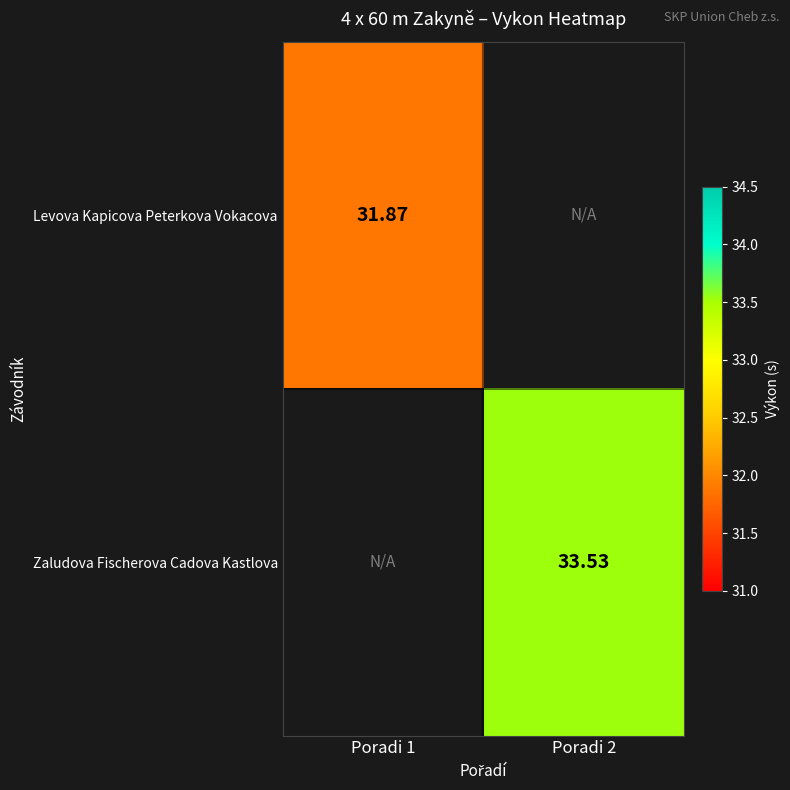

At which label is Levova Kapicova Peterkova Vokacova closest to 31?

Poradi 1